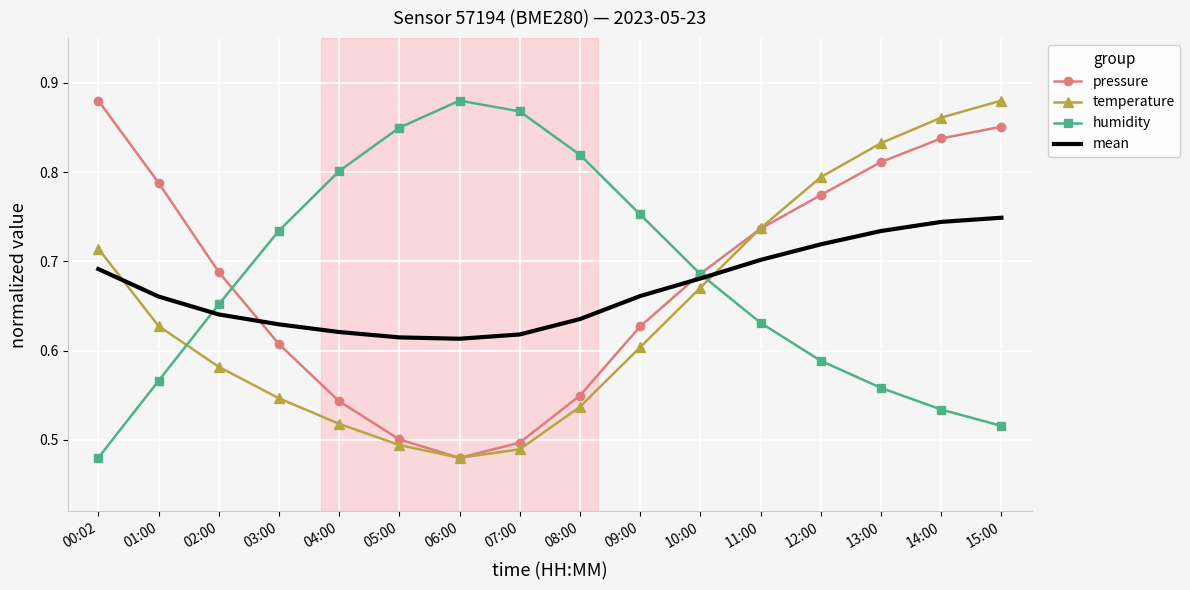

What is the sum of all humidity values?

10.9